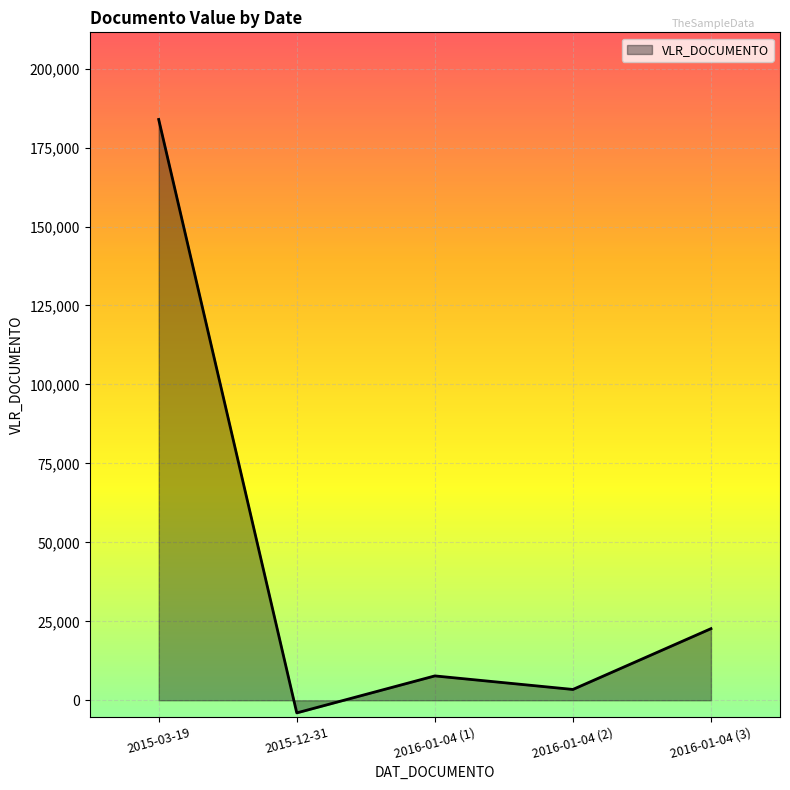

Where does the data first go above 7718?

2015-03-19